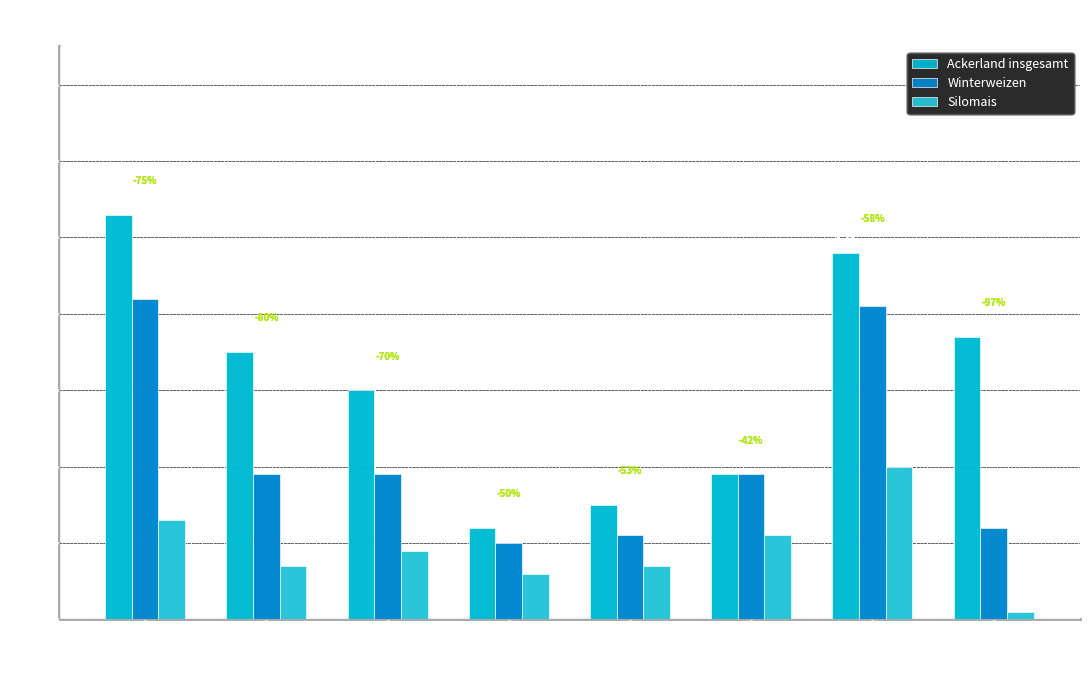

What is the highest value of the Silomais series?

0.2